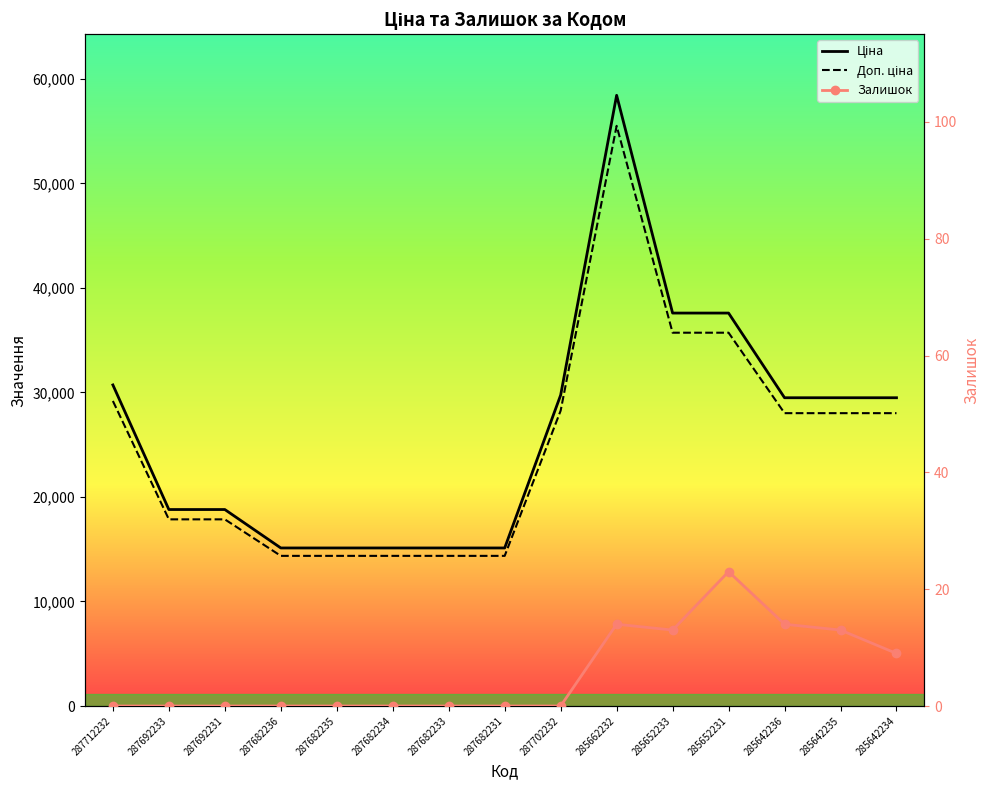

How many values in the Доп. ціна series exceed 28016?

8